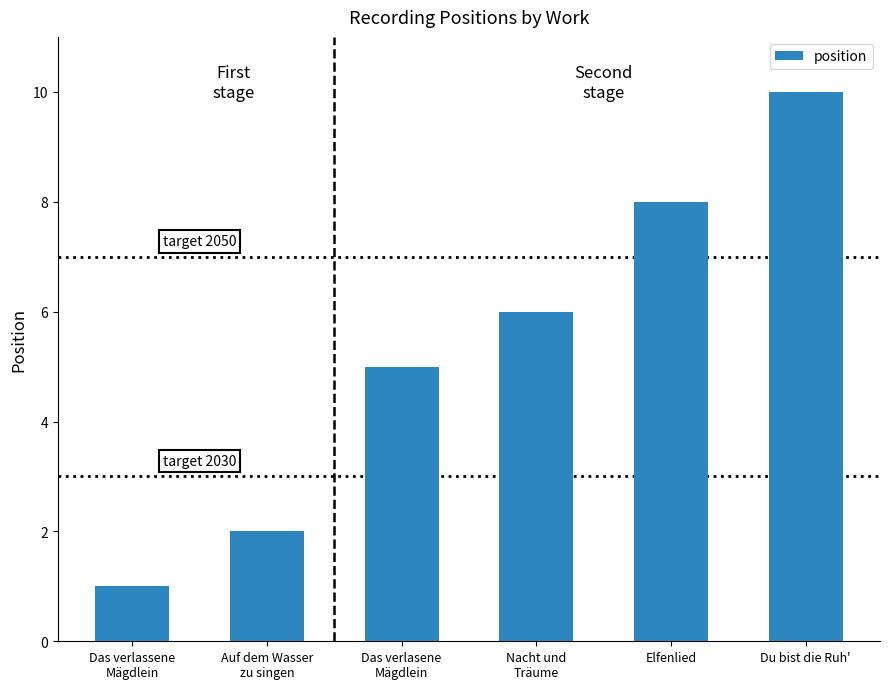

What is the label of the 5th bar from the left?

Elfenlied